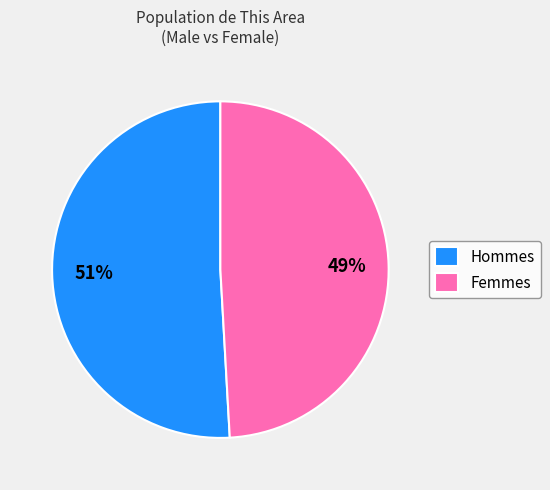

What is the smallest slice in the pie chart?

Femmes